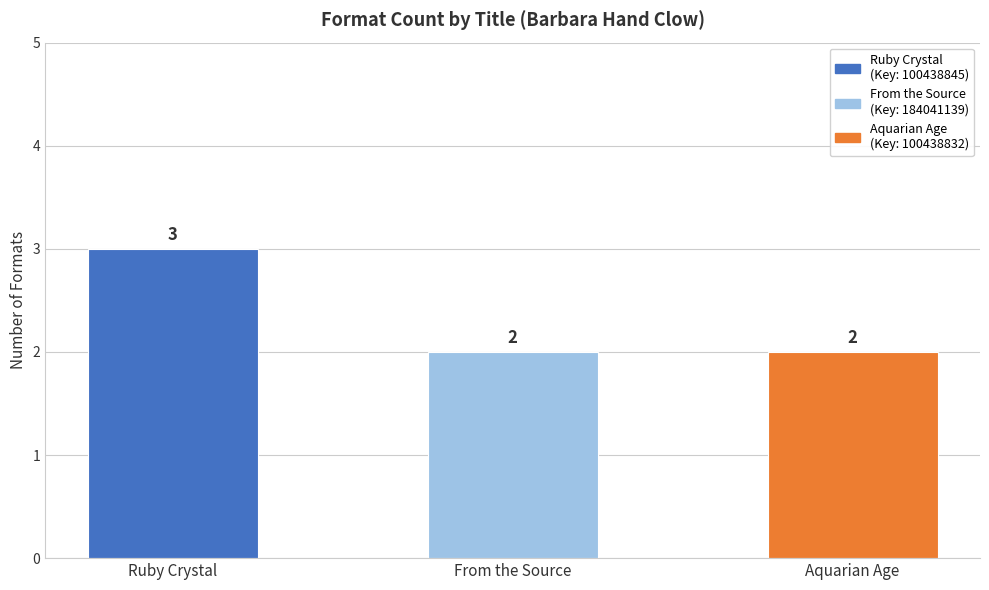

How many bars are there in total?

3